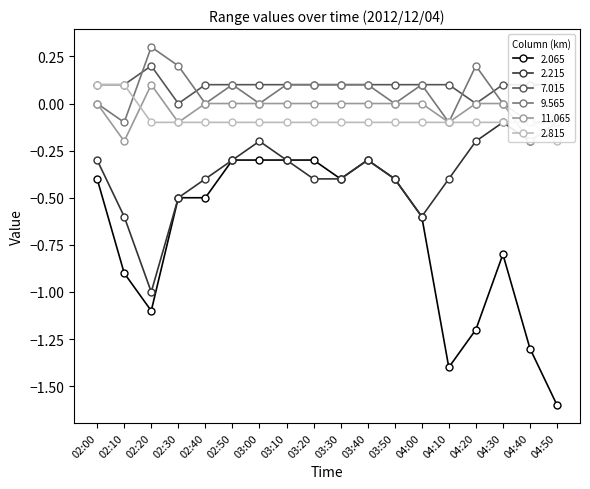

How many data points in 2.815 are above 0?

2